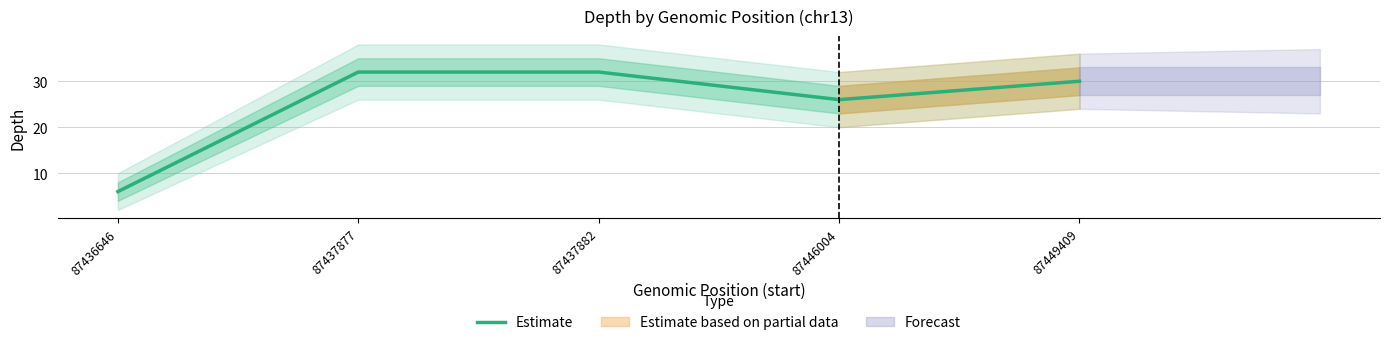

True or false: the data has more than 1 interior local peaks.

False